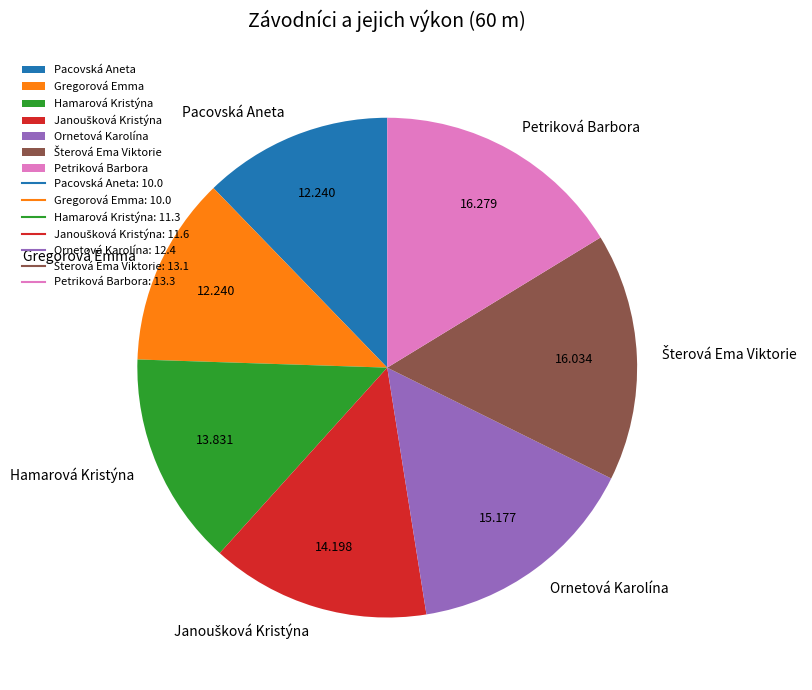

Does any single category account for the majority?

No